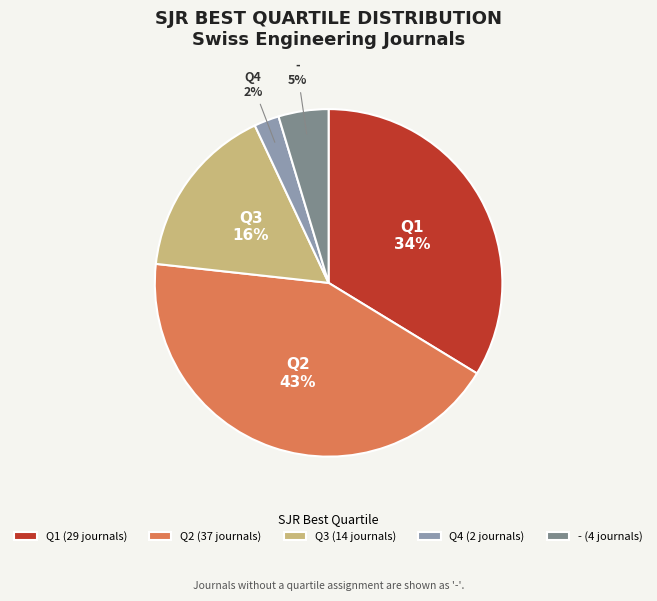

To the nearest percent, what is the difference between the largest and smallest slice percentages?

41%